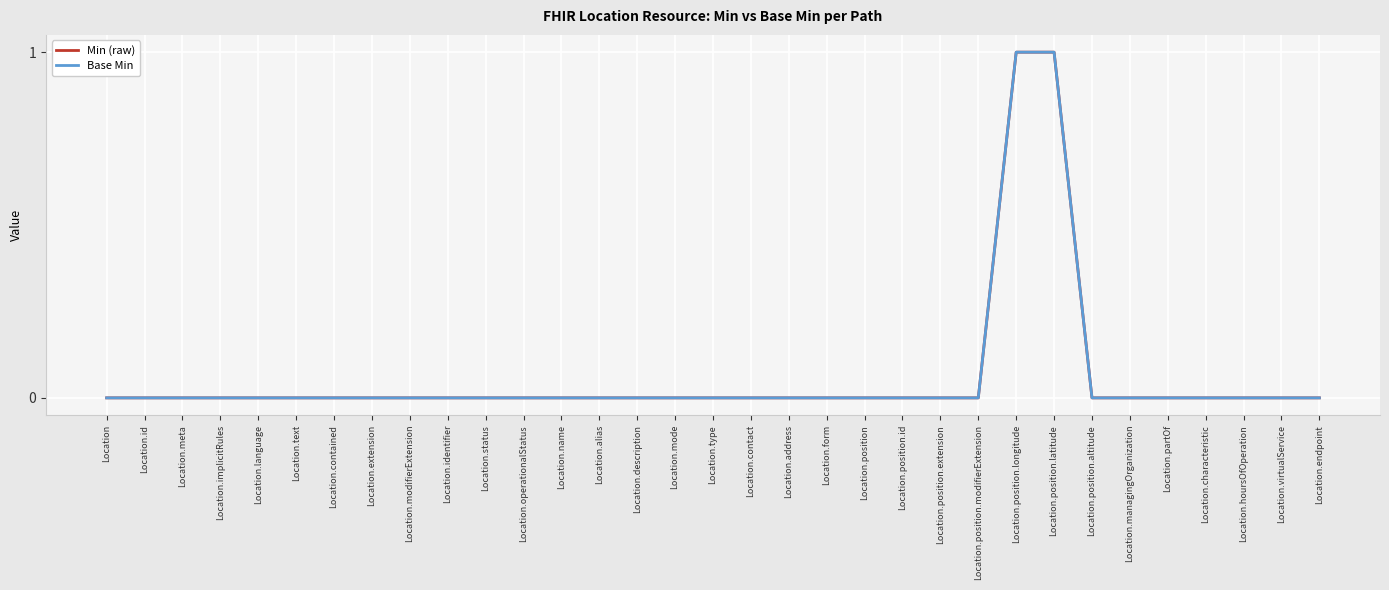

True or false: Base Min and Min (raw) intersect in this chart.

False